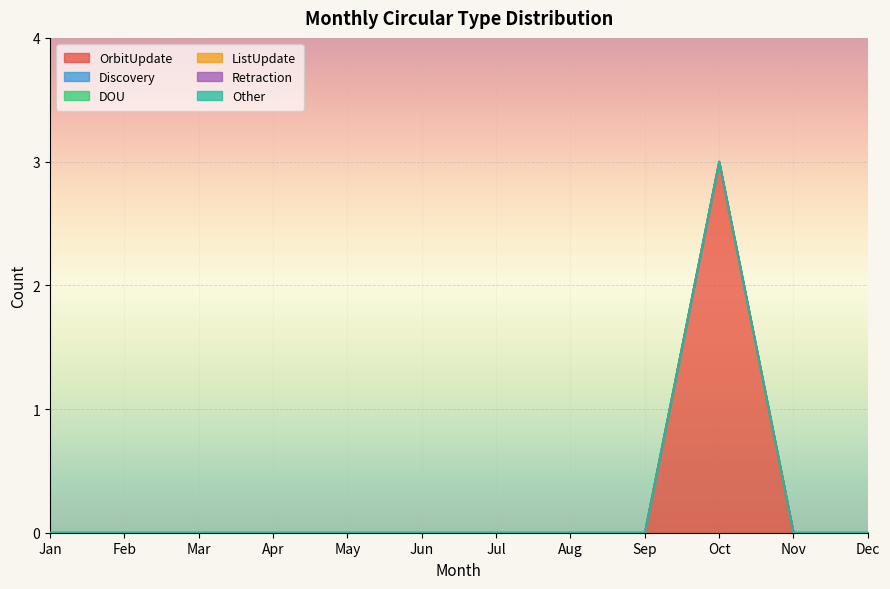

The value of Other at Jan is 0. True or false?

True